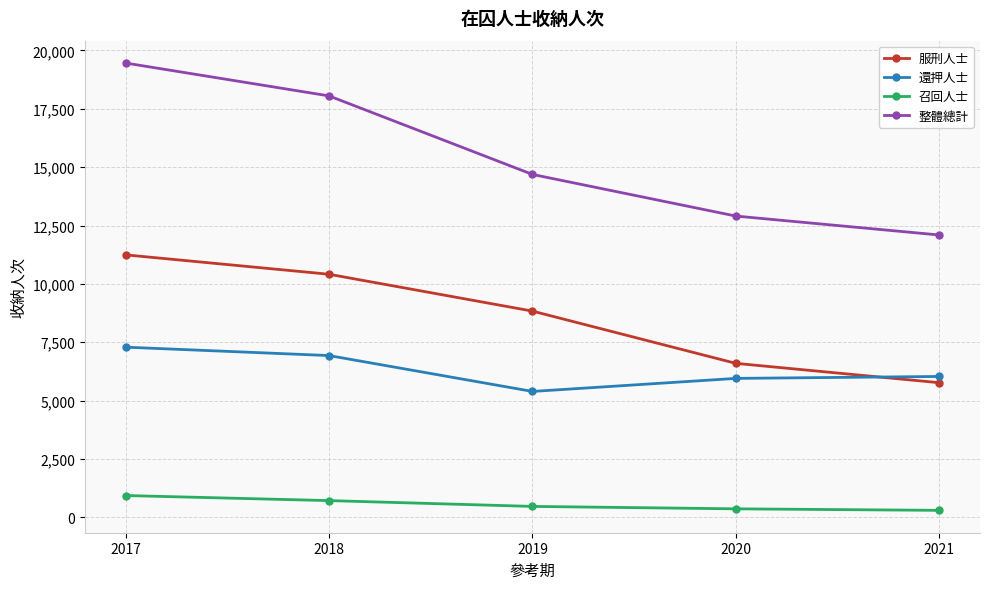

What is the difference between the 整體總計 values at 2017 and 2020?

6557